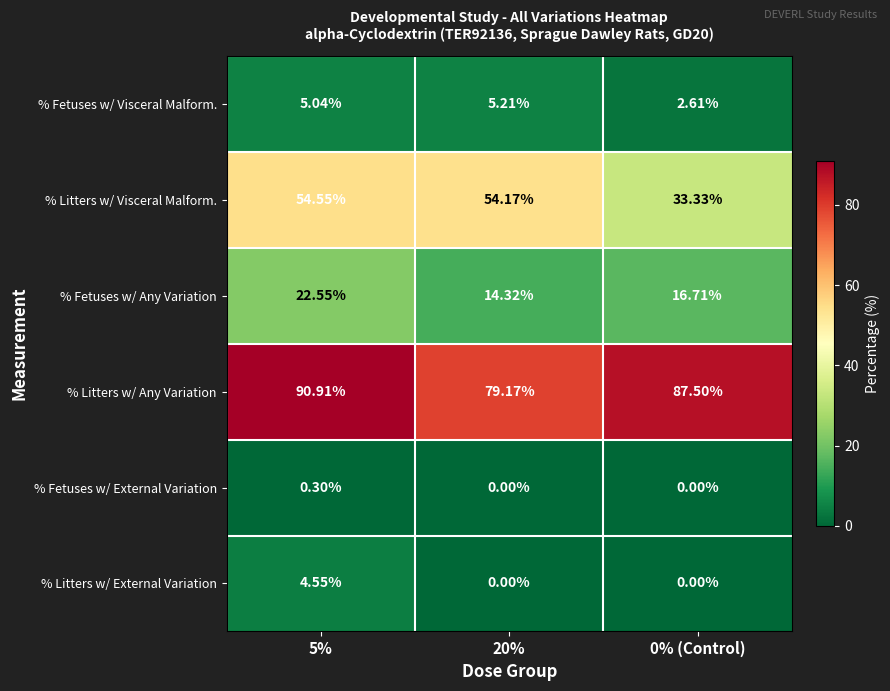

At which category is the sum across all series the highest?

5%